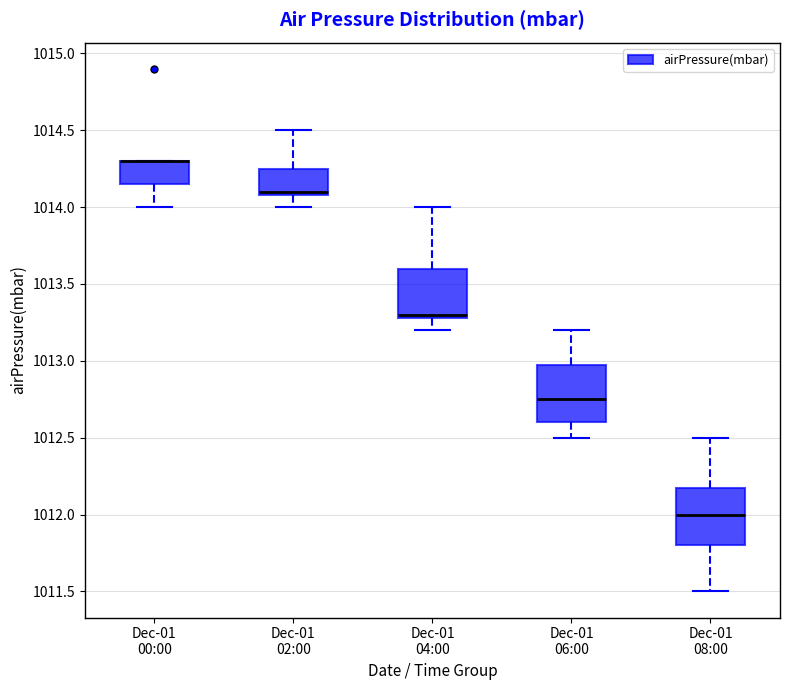

Reading left to right, transcribe this box plot: for each box, give where its median line is, the range the box spans, and where its two whiskers end, as read against the y-axis. The values are not printed on the chart, so give them approximately, as read against the axis.

Dec-01 00:00: median 1014.30 (drawn on the box's upper edge), box 1014.15 to 1014.30, whiskers 1014.00 to 1014.30
Dec-01 02:00: median 1014.10 (just above the box's lower edge), box 1014.10 to 1014.25, whiskers 1014.00 to 1014.50
Dec-01 04:00: median 1013.30 (just above the box's lower edge), box 1013.30 to 1013.60, whiskers 1013.20 to 1014.00
Dec-01 06:00: median 1012.75, box 1012.60 to 1013.00, whiskers 1012.50 to 1013.20
Dec-01 08:00: median 1012.00, box 1011.80 to 1012.20, whiskers 1011.50 to 1012.50